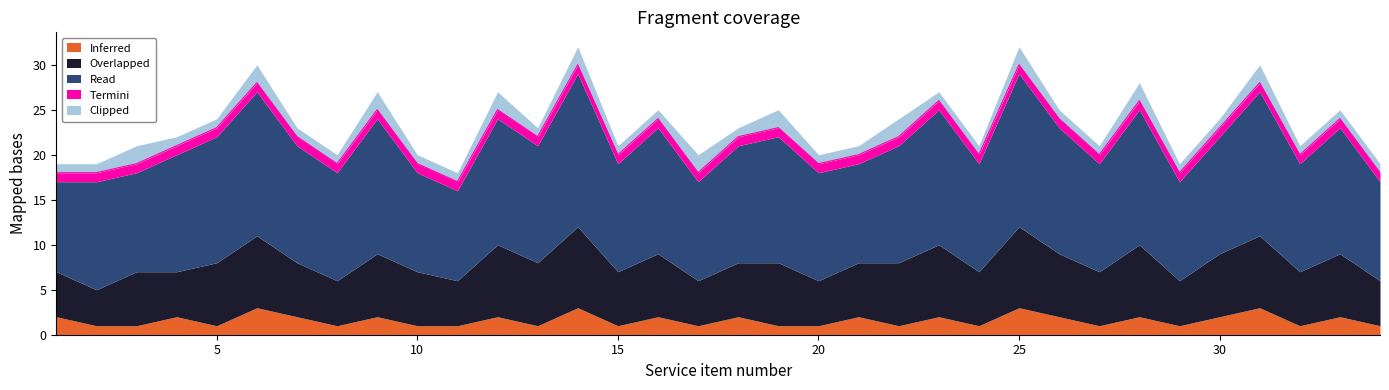

Reading left to right, what are all the values shown in this chart?

Inferred: 2	1	1	2	1	3	2	1	2	1	1	2	1	3	1	2	1	2	1	1	2	1	2	1	3	2	1	2	1	2	3	1	2	1
Overlapped: 5	4	6	5	7	8	6	5	7	6	5	8	7	9	6	7	5	6	7	5	6	7	8	6	9	7	6	8	5	7	8	6	7	5
Read: 10	12	11	13	14	16	13	12	15	11	10	14	13	17	12	14	11	13	14	12	11	13	15	12	17	14	12	15	11	13	16	12	14	11
Termini: 1	1	1	1	1	1	1	1	1	1	1	1	1	1	1	1	1	1	1	1	1	1	1	1	1	1	1	1	1	1	1	1	1	1
Clipped: 1	1	2	1	1	2	1	1	2	1	1	2	1	2	1	1	2	1	2	1	1	2	1	1	2	1	1	2	1	1	2	1	1	1